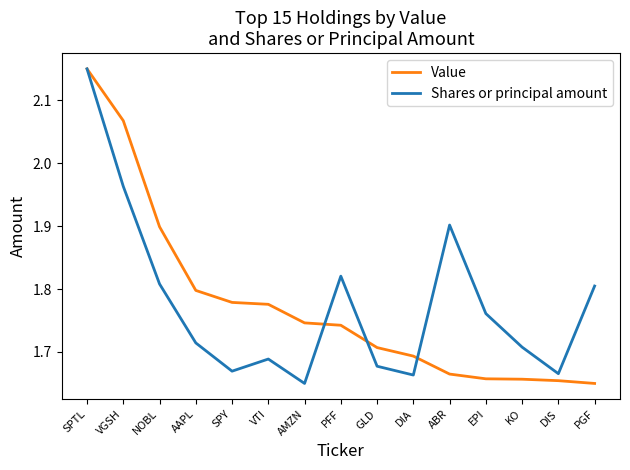

Which series changed the most between AAPL and DIA?

Value